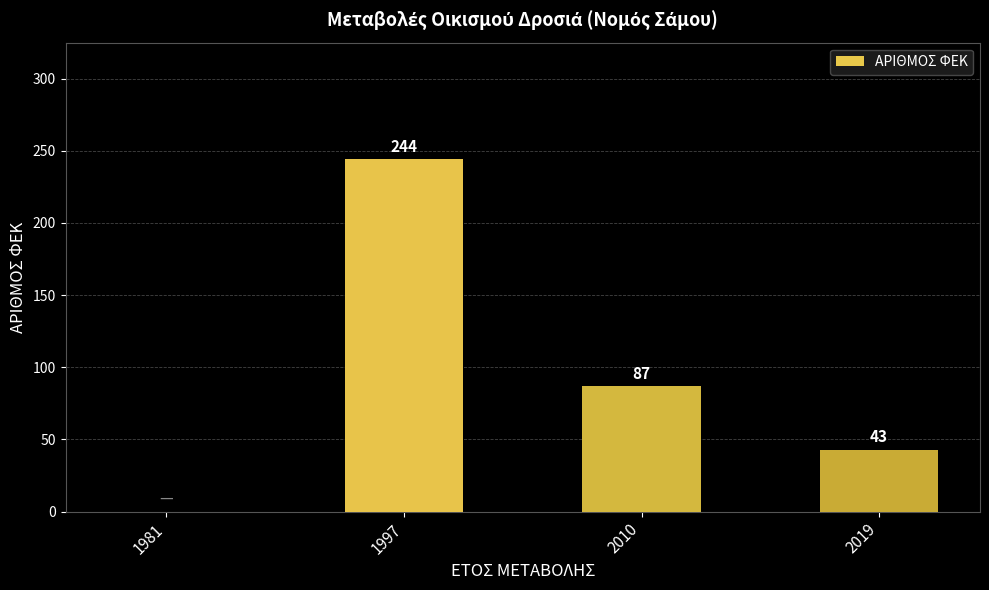

What is the change in value from 1981 to 1997?

+244